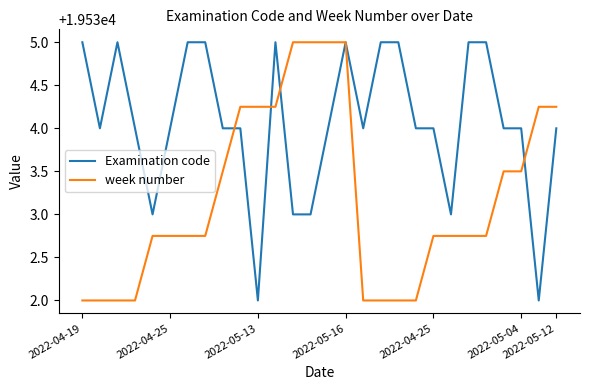

What is the smallest value displayed?

19532.0